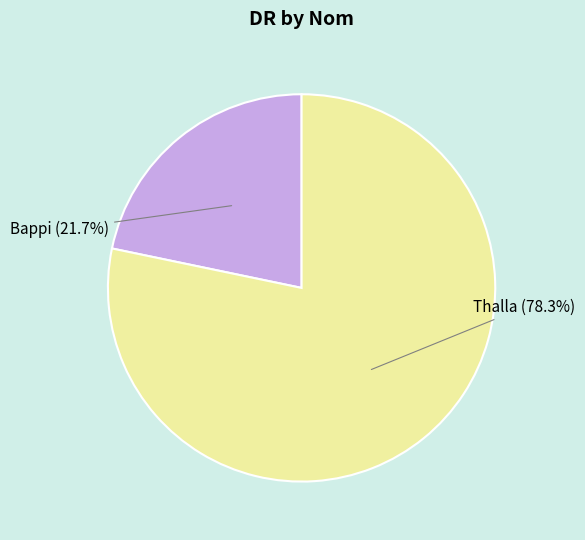

Which category has the smallest portion of the pie?

Bappi